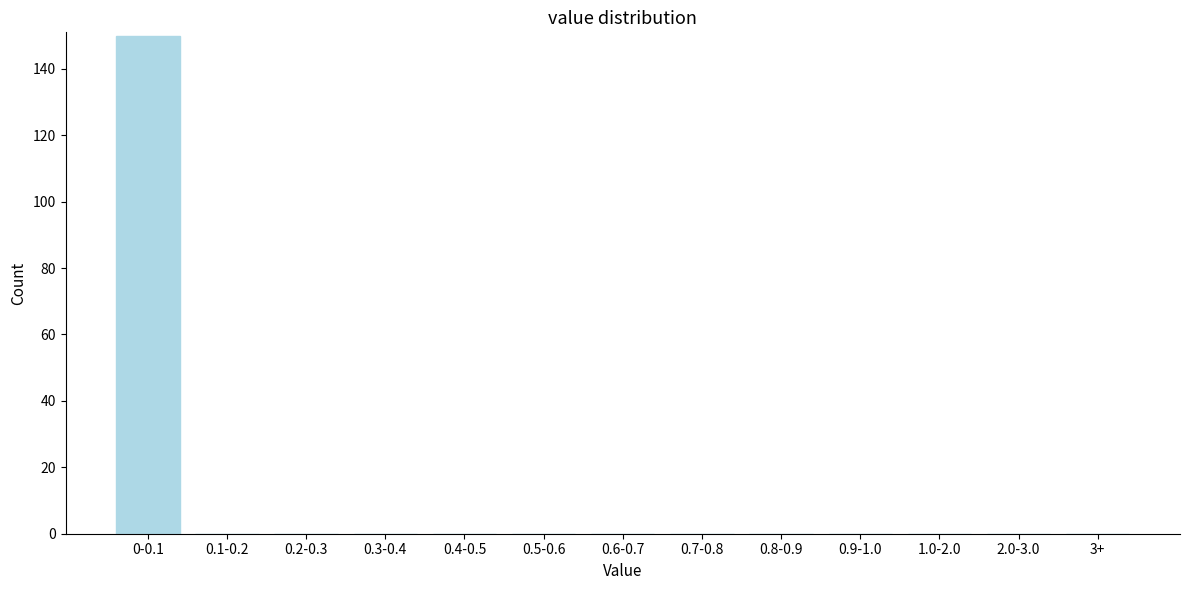

Reading left to right, what are all the values shown in this chart?

0-0.1=150	0.1-0.2=0	0.2-0.3=0	0.3-0.4=0	0.4-0.5=0	0.5-0.6=0	0.6-0.7=0	0.7-0.8=0	0.8-0.9=0	0.9-1.0=0	1.0-2.0=0	2.0-3.0=0	3+=0